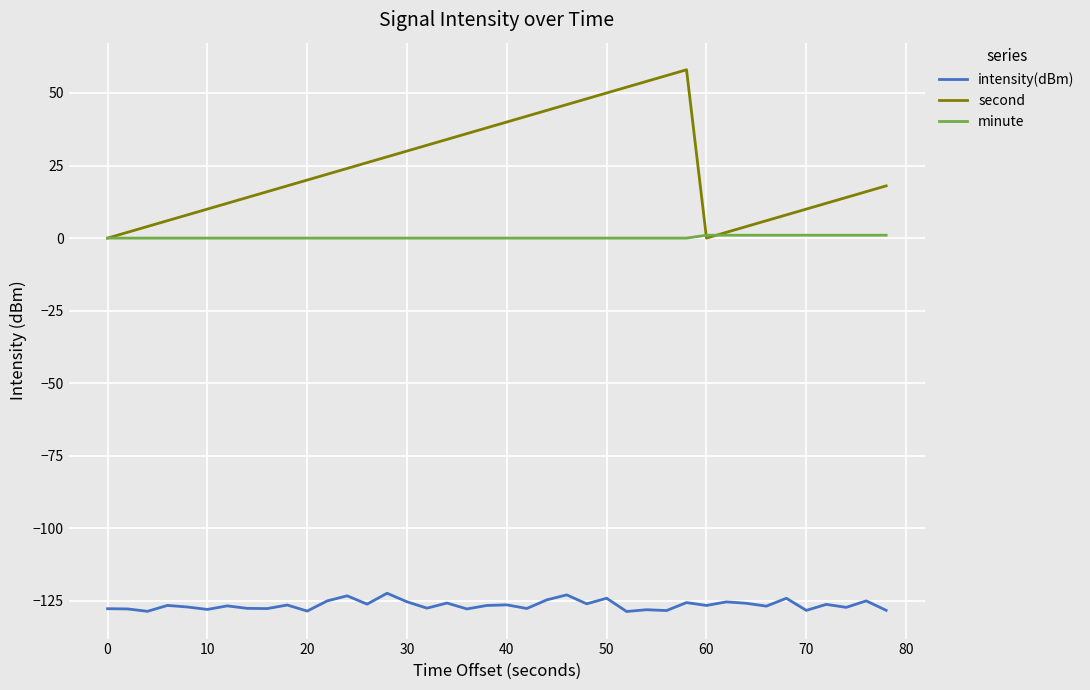

What are all the series names shown in the legend?

intensity(dBm), second, minute